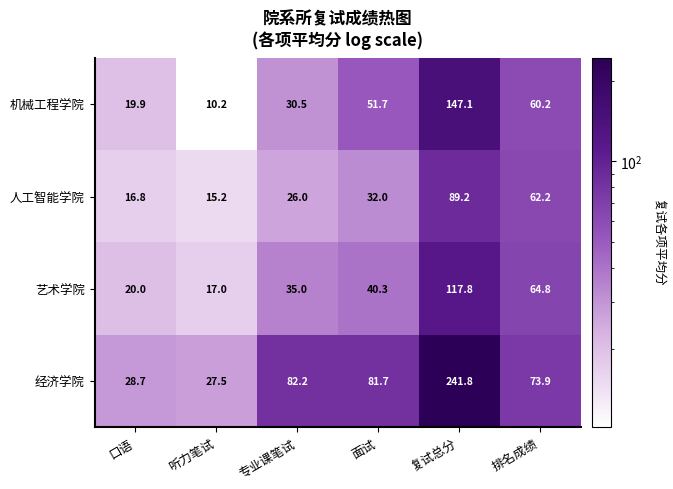

What is the difference between the second highest and second lowest values in the 人工智能学院 series?

45.4